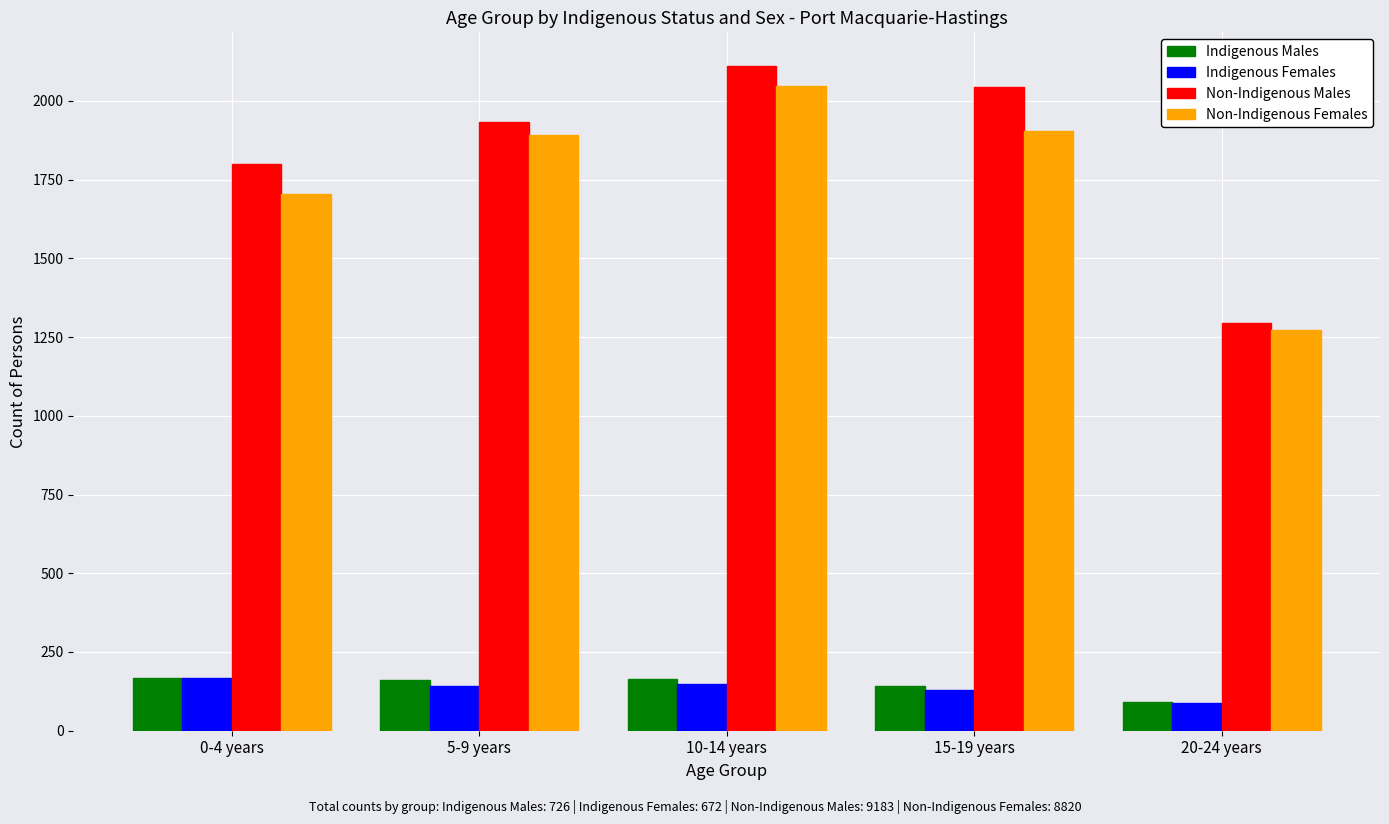

At how many categories does at least one series exceed 540?

5